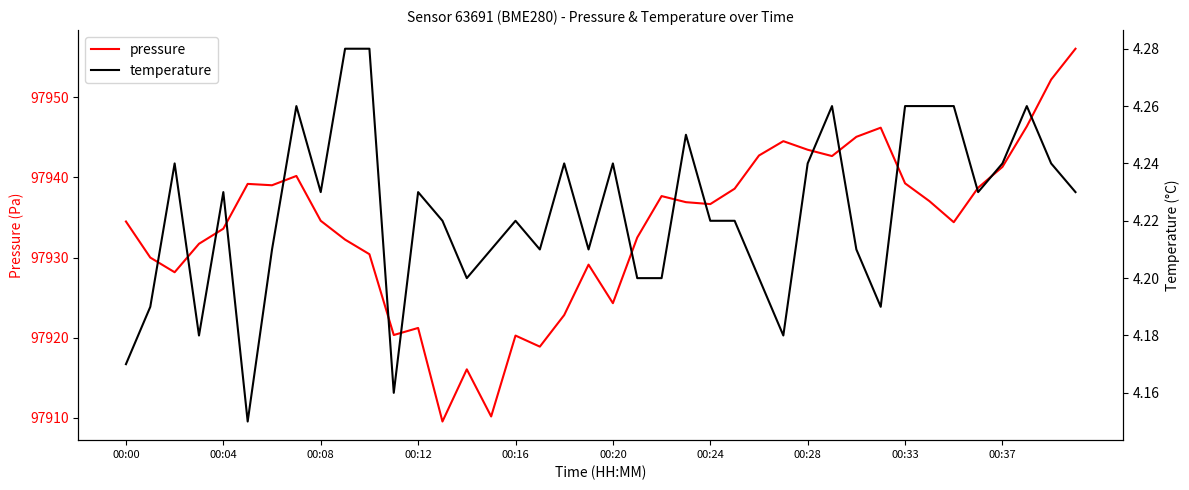

What is the average value of the temperature series?

4.2